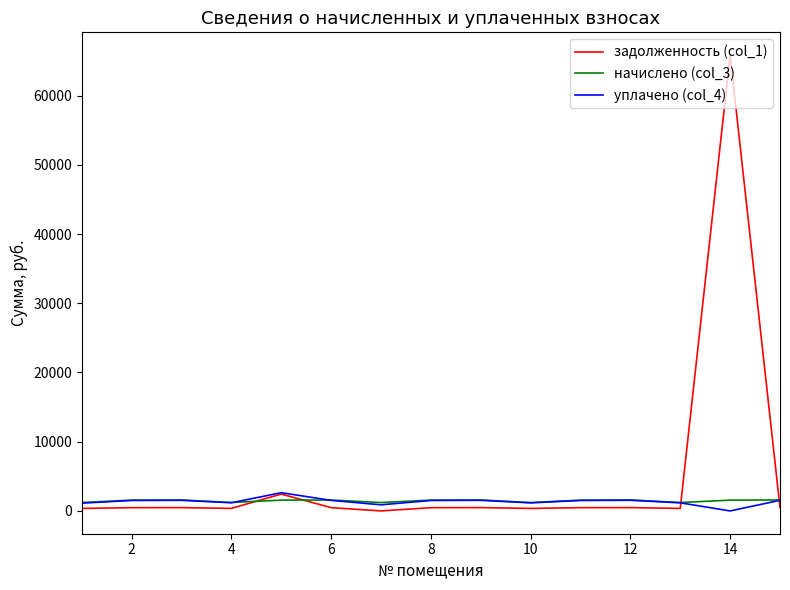

How many values in the начислено (col_3) series exceed 1560?

9